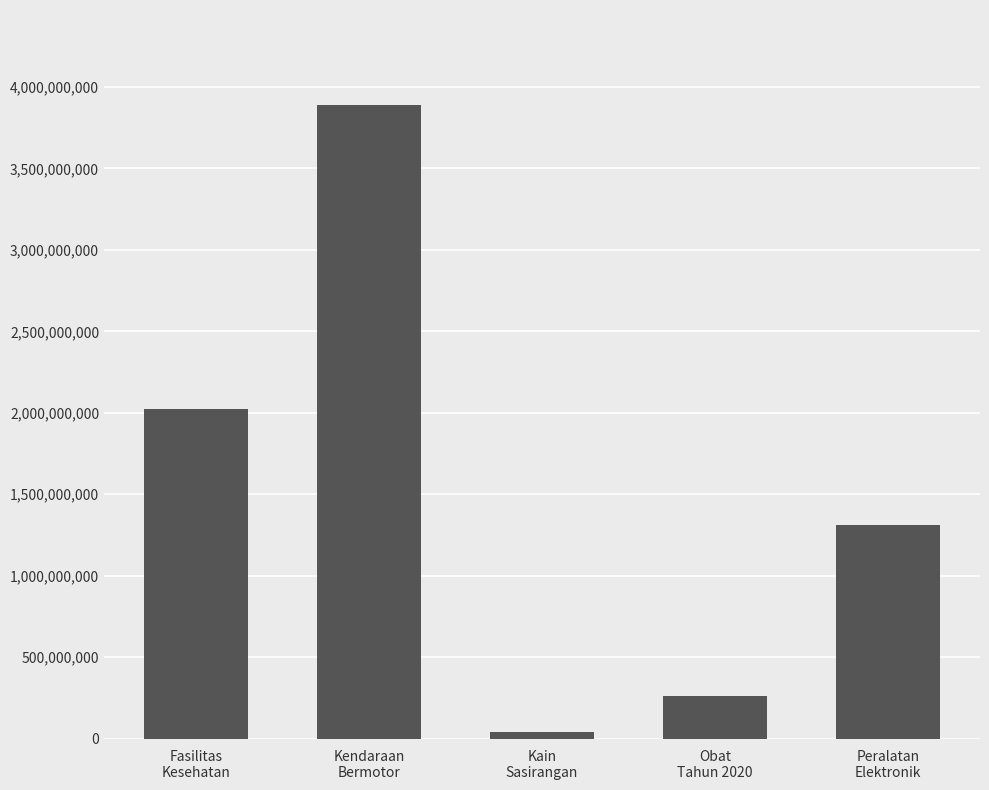

Reading left to right, transcribe all the data shown in this chart.

Fasilitas
Kesehatan=2020217015	Kendaraan
Bermotor=3888564100	Kain
Sasirangan=38075000	Obat
Tahun 2020=260420170	Peralatan
Elektronik=1311220800